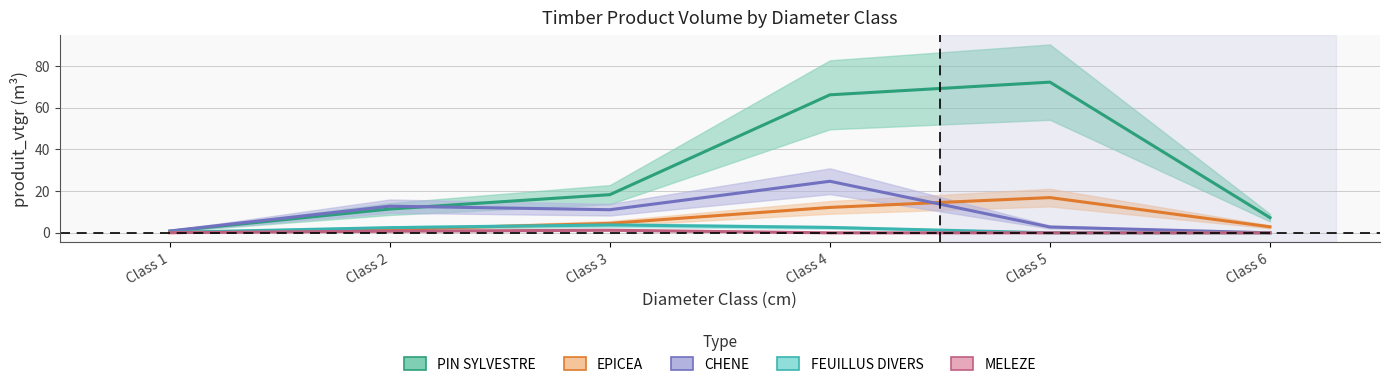

The value of PIN SYLVESTRE at Class 1 is 0.8. True or false?

True